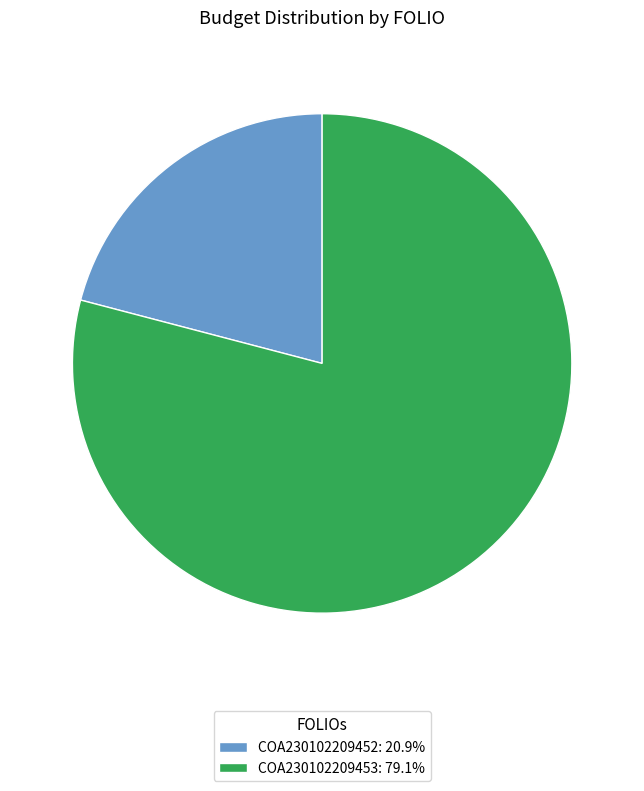

Rank the categories by value from lowest to highest.

COA230102209452, COA230102209453